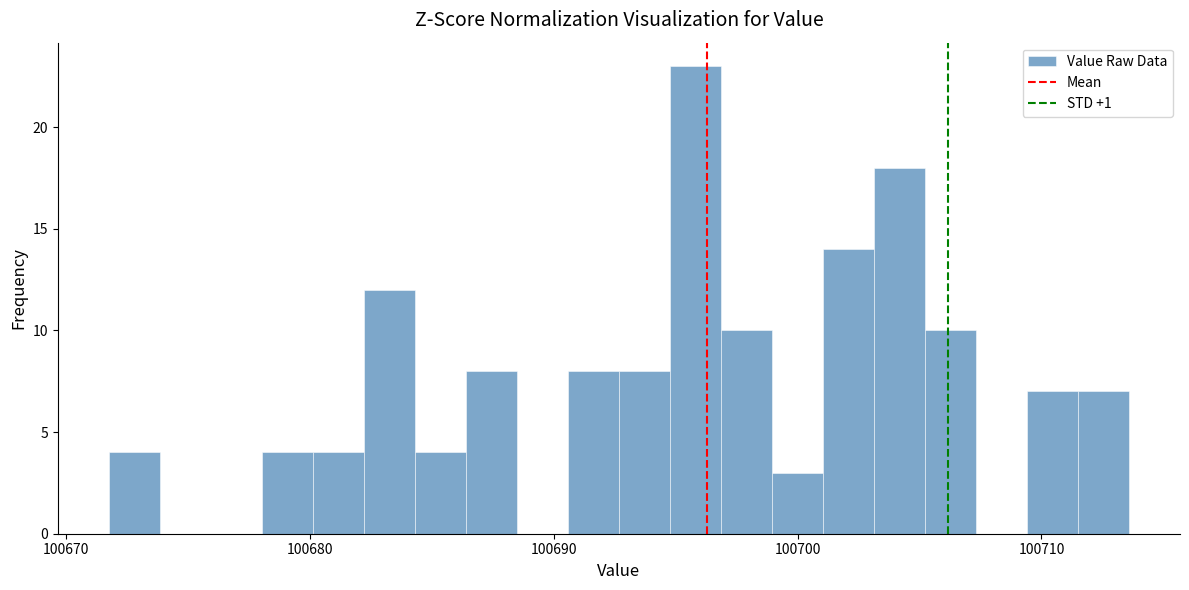

Read against the x-axis, roughly where is the centre of the tallest bar?

100696